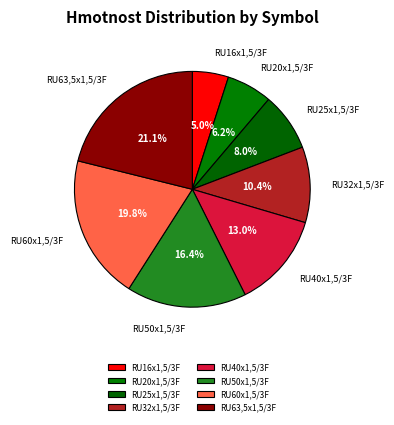

Rank the categories by value from lowest to highest.

RU16x1,5/3F, RU20x1,5/3F, RU25x1,5/3F, RU32x1,5/3F, RU40x1,5/3F, RU50x1,5/3F, RU60x1,5/3F, RU63,5x1,5/3F